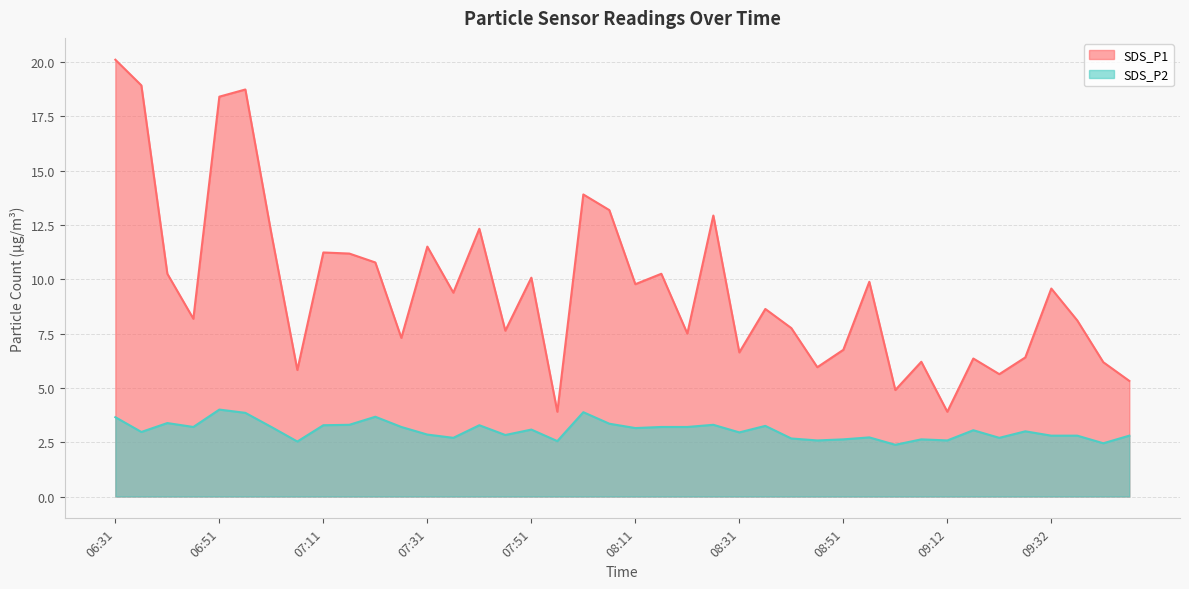

True or false: SDS_P2 has a value of 0.9 at 08:21.

False